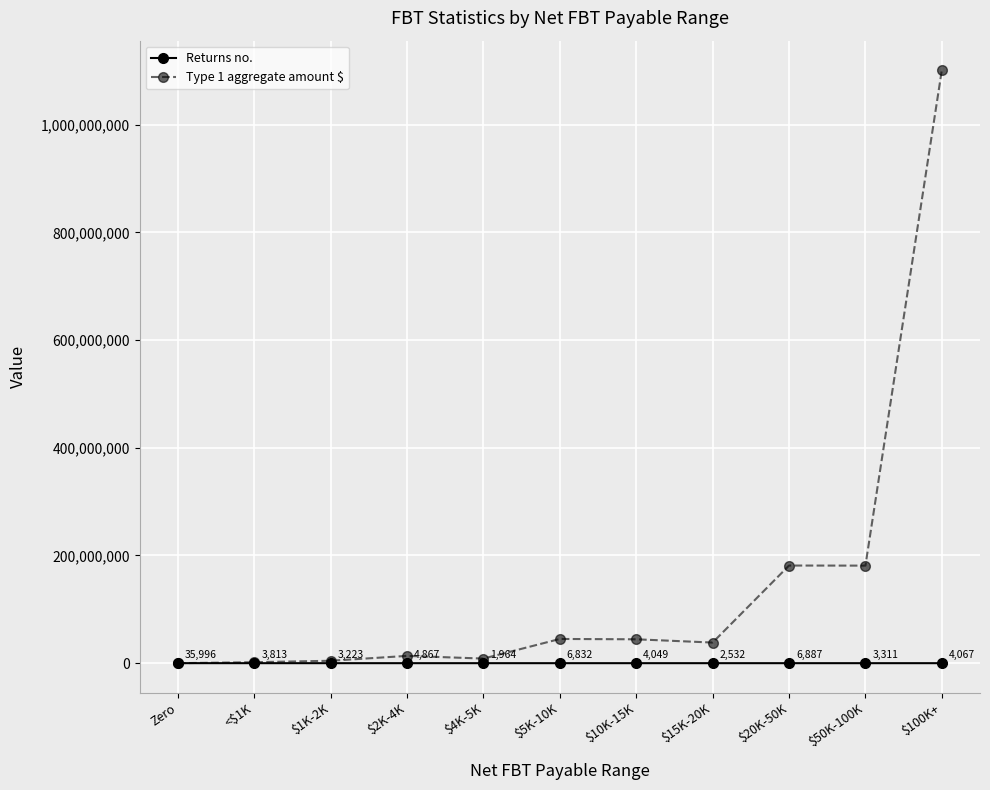

What is the value of the Returns no. point at the 6th from the left?

6832